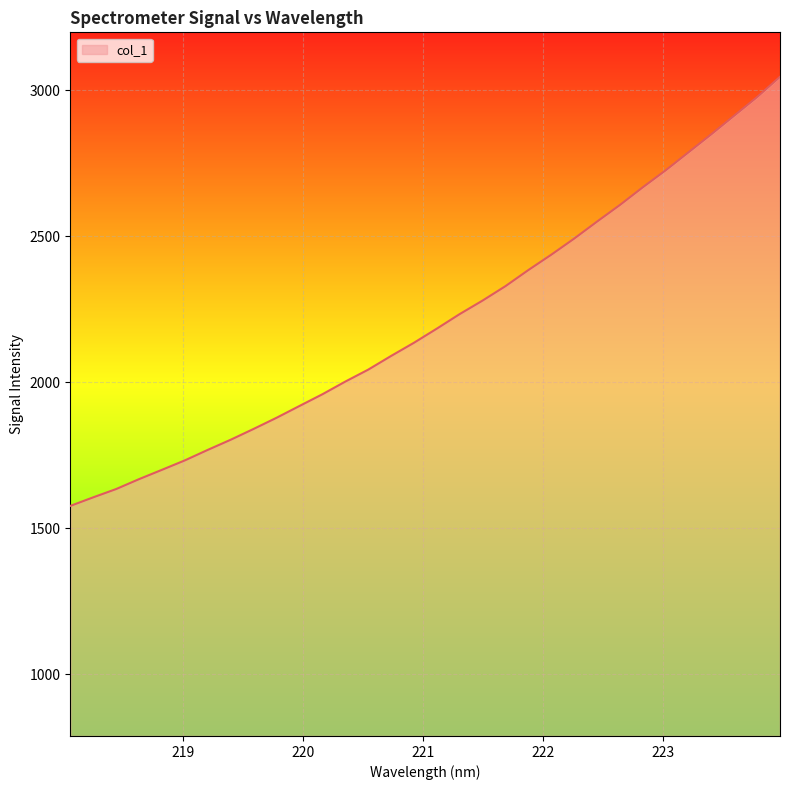

What is the difference between the maximum and minimum values?

1469.8